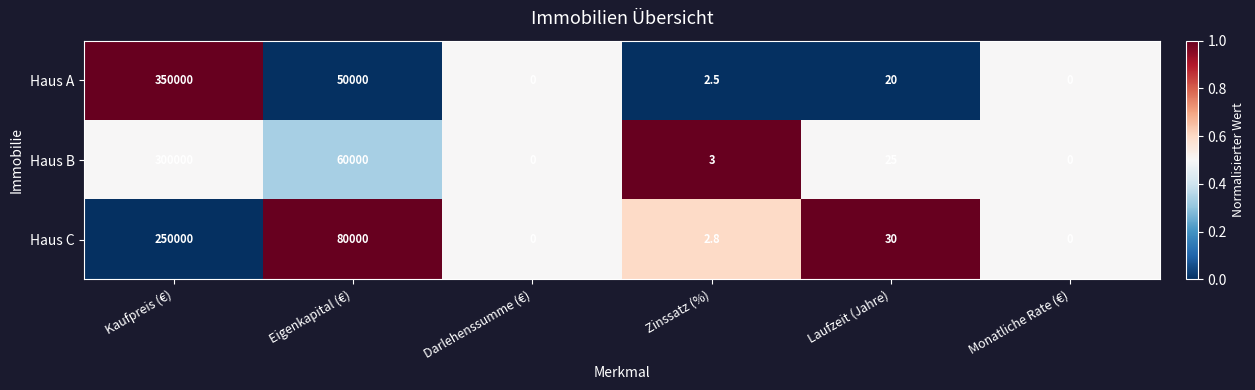

The value of Haus A at Laufzeit (Jahre) is 20.0. True or false?

True